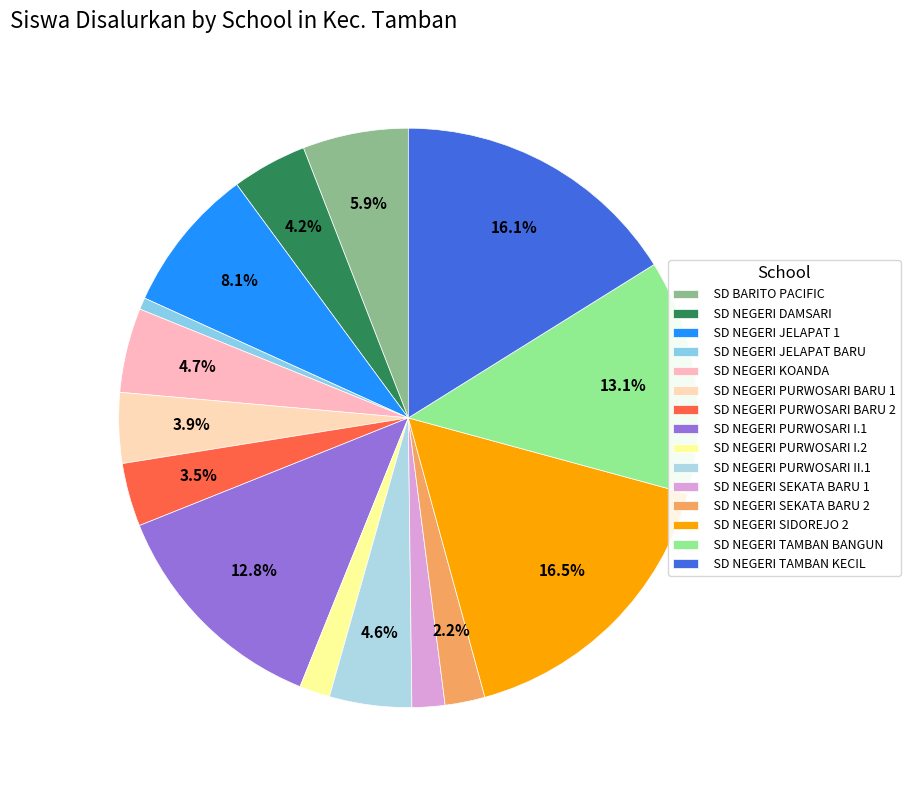

Which category has the smallest portion of the pie?

SD NEGERI JELAPAT BARU